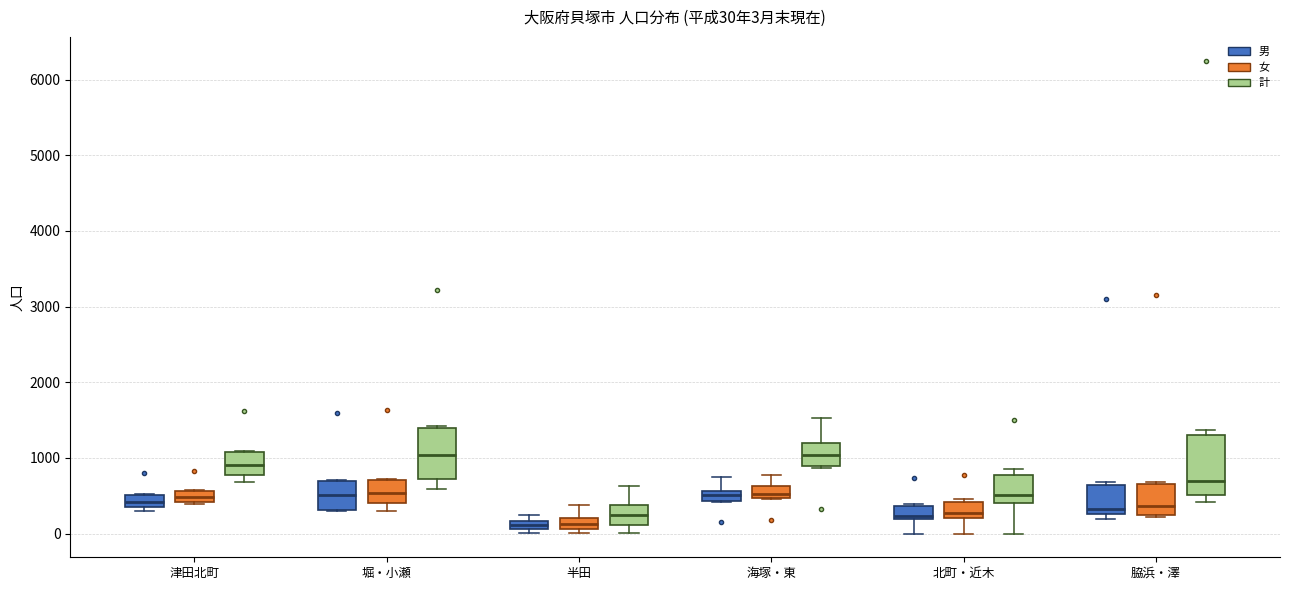

Which box is the tallest, from its lower edge to its upper edge?

脇浜・澤 (計)